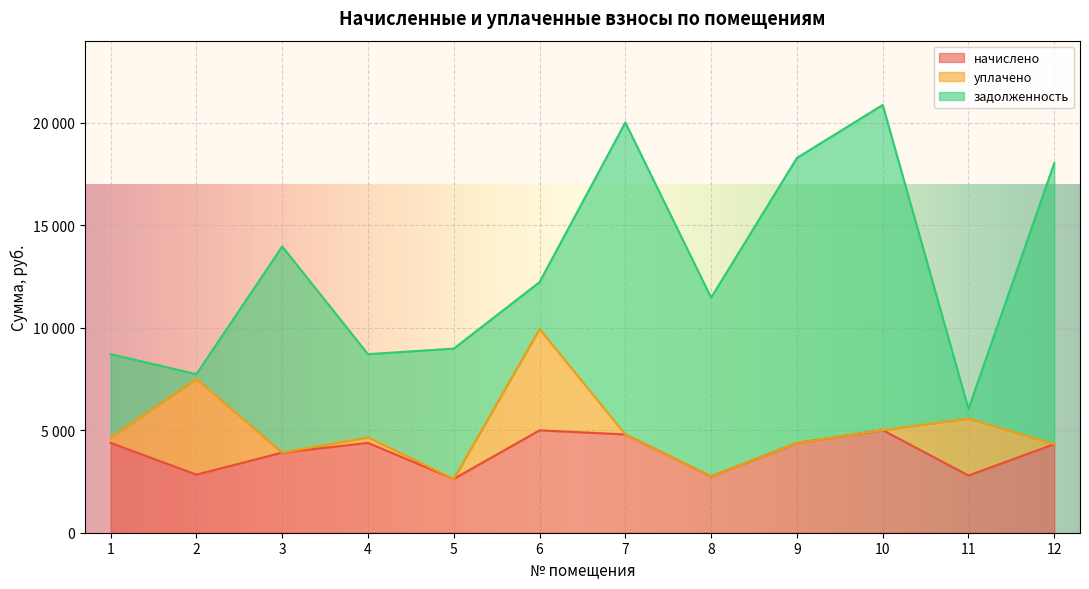

Rank the series at 6 from highest to lowest value.

начислено, уплачено, задолженность